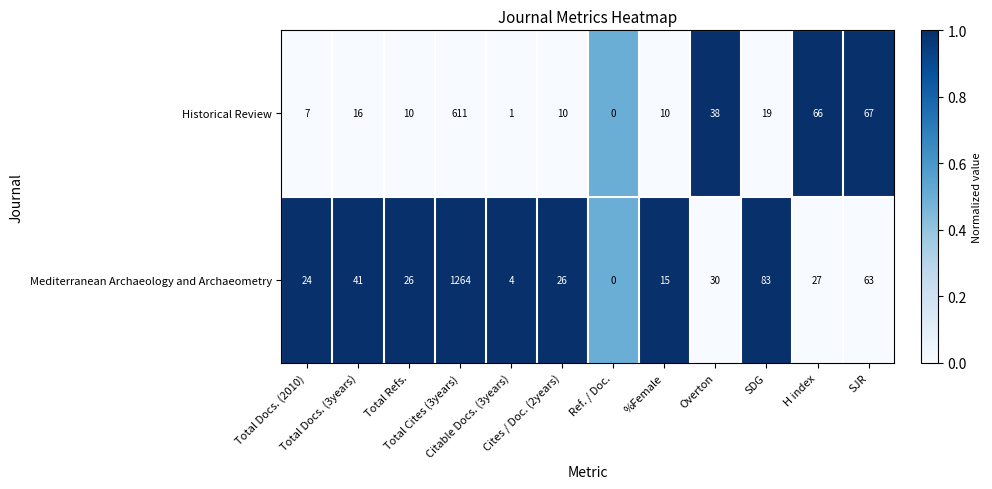

What is the total value across all series at Total Docs. (3years)?

57